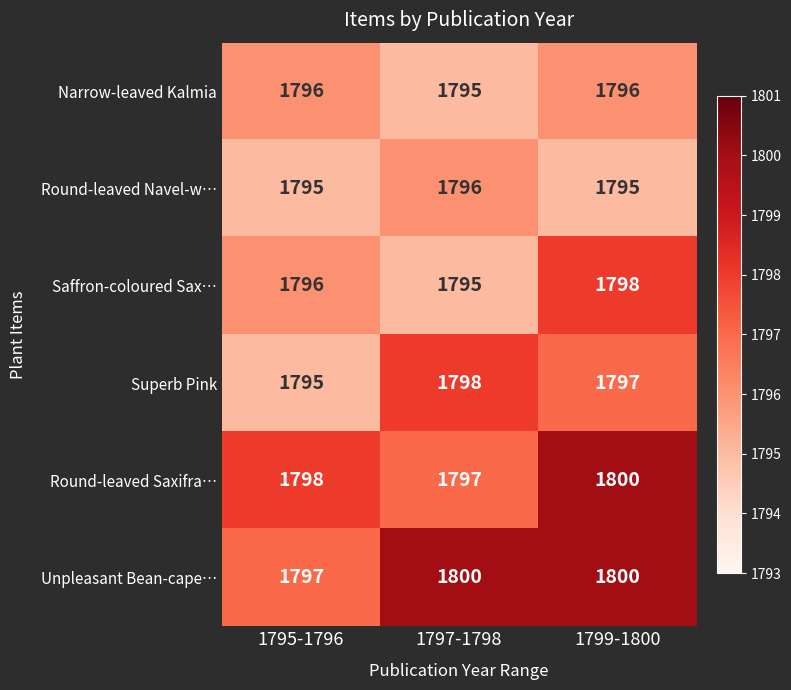

What is the average value of the Round-leaved Navel-w… series?

1795